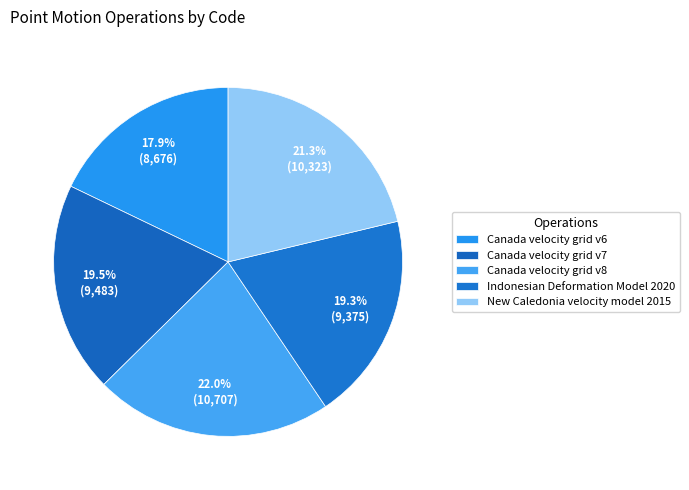

Which slice is the smallest?

Canada velocity grid v6